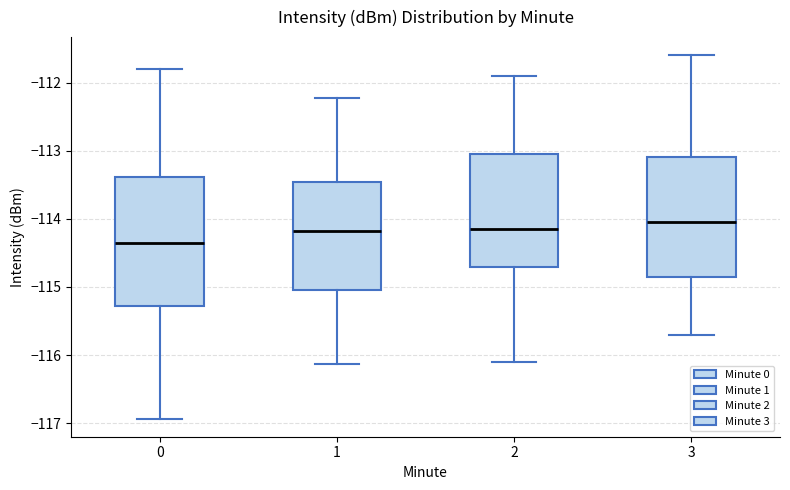

Reading left to right, read every box against the y-axis: the position of its median line, the range the box covers, and the ends of its whiskers. The values are not printed on the chart, so give them approximately, as read against the axis.

0: median -114.4, box -115.3 to -113.4, whiskers -116.9 to -111.8
1: median -114.2, box -115.1 to -113.5, whiskers -116.1 to -112.2
2: median -114.1, box -114.7 to -113.0, whiskers -116.1 to -111.9
3: median -114.0, box -114.8 to -113.1, whiskers -115.7 to -111.6